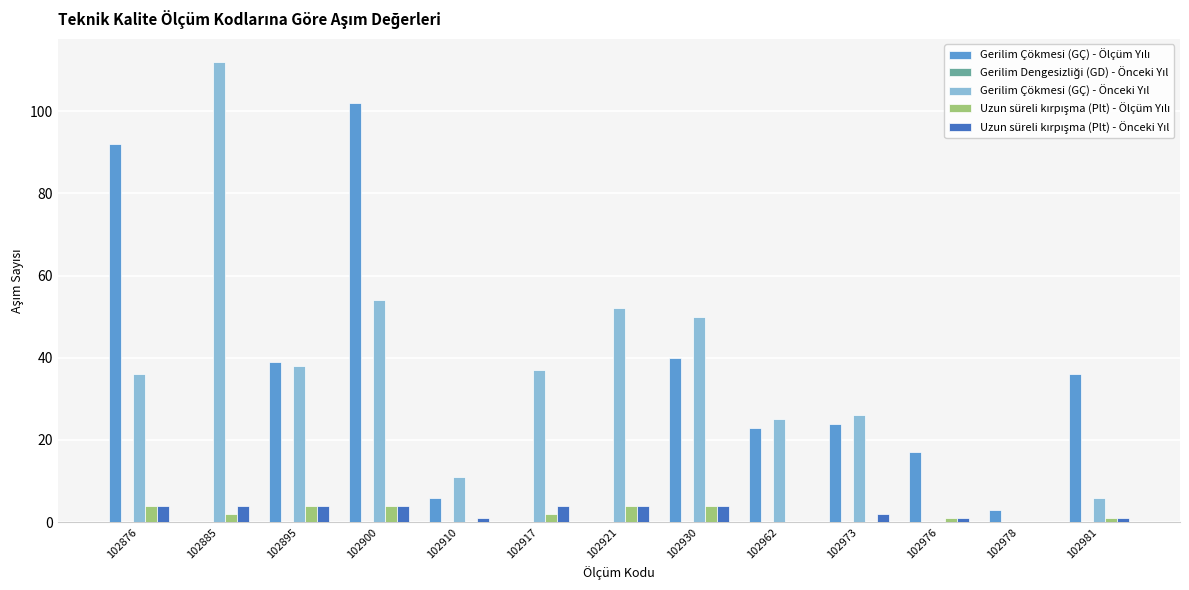

How many data points does each series have?

13